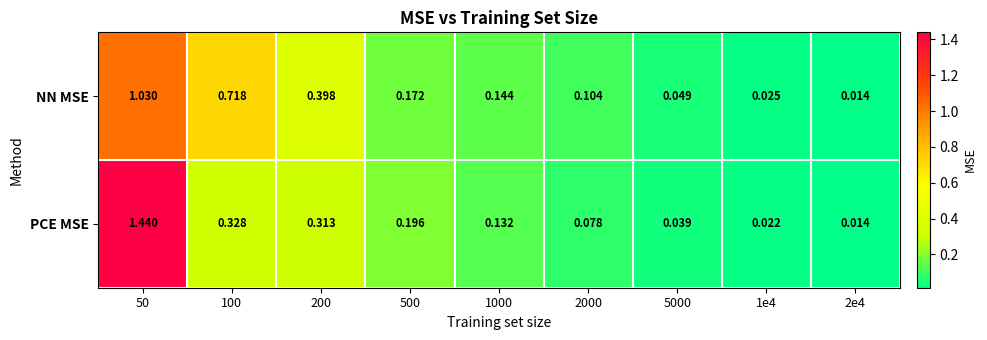

Is the value of PCE MSE at 100 greater than the value of NN MSE at 5000?

Yes